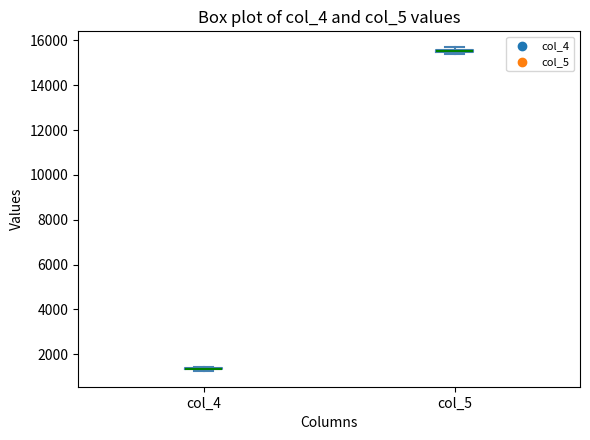

Where is the upper edge of the box for col_5 on the y-axis? The values are not printed on the chart, so give them approximately, as read against the axis.

15600